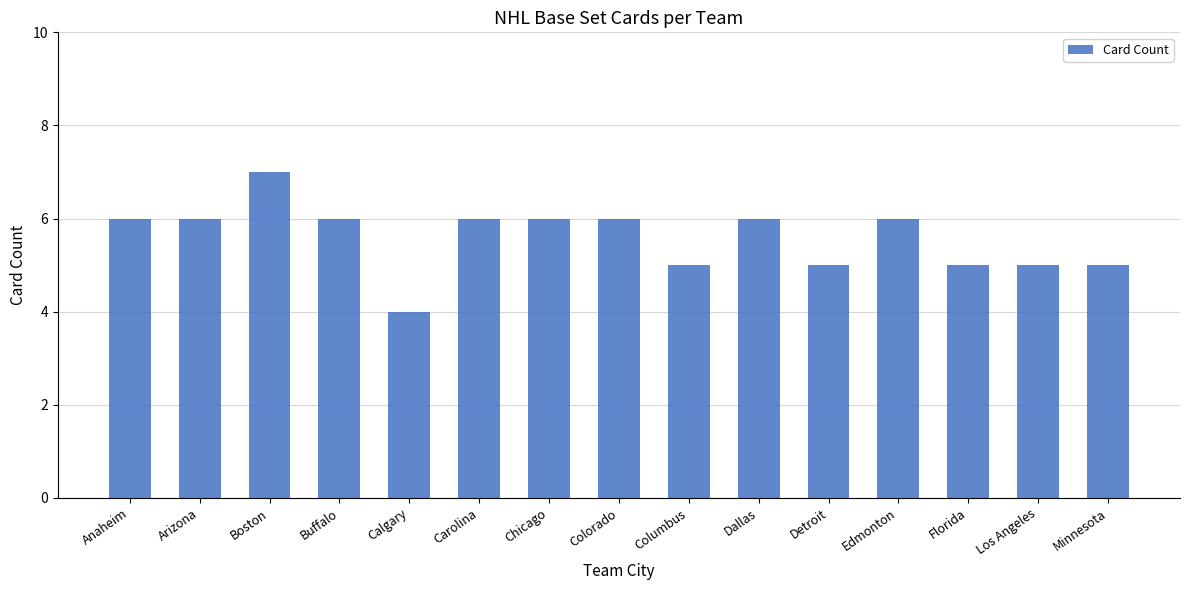

What is the value of the 10th bar from the left?

6